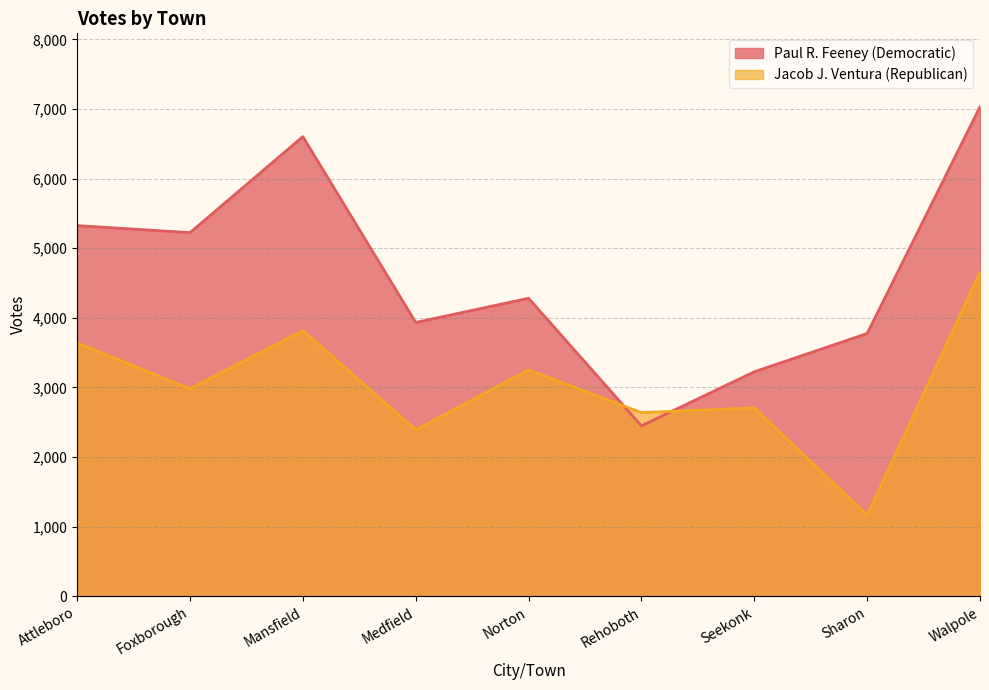

Reading left to right, extract all data points from this chart.

Paul R. Feeney (Democratic): 5325	5224	6603	3933	4281	2448	3225	3775	7032
Jacob J. Ventura (Republican): 3639	2982	3816	2391	3252	2639	2706	1165	4658